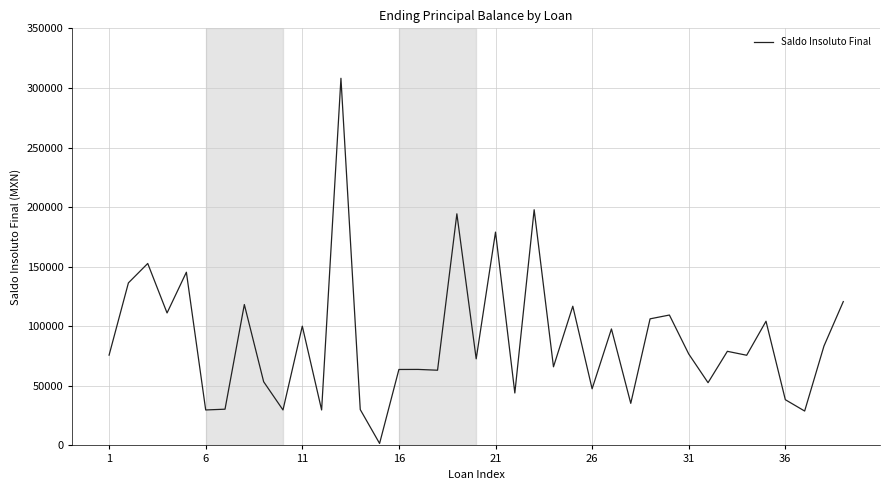

How many values are below 75768?

19